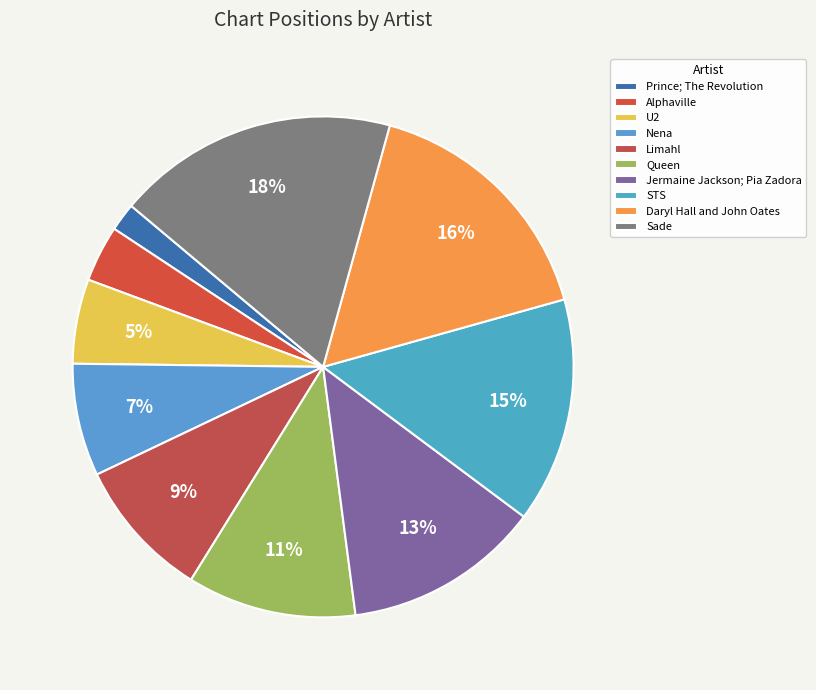

How many slices are in this pie chart?

10